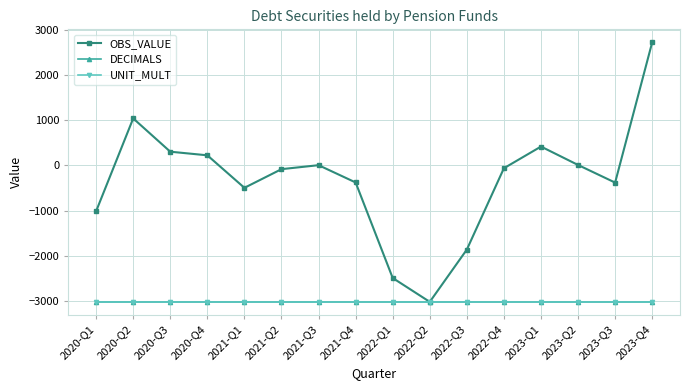

The value of DECIMALS at 2020-Q3 is -4830.5. True or false?

False